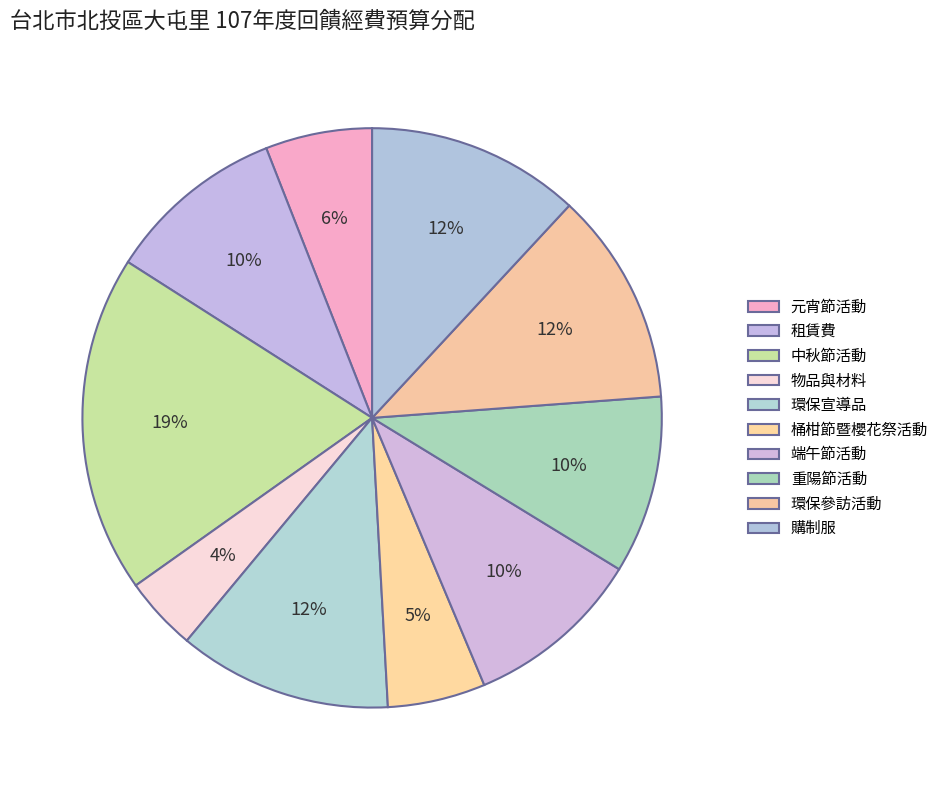

How many segments does this pie chart have?

10